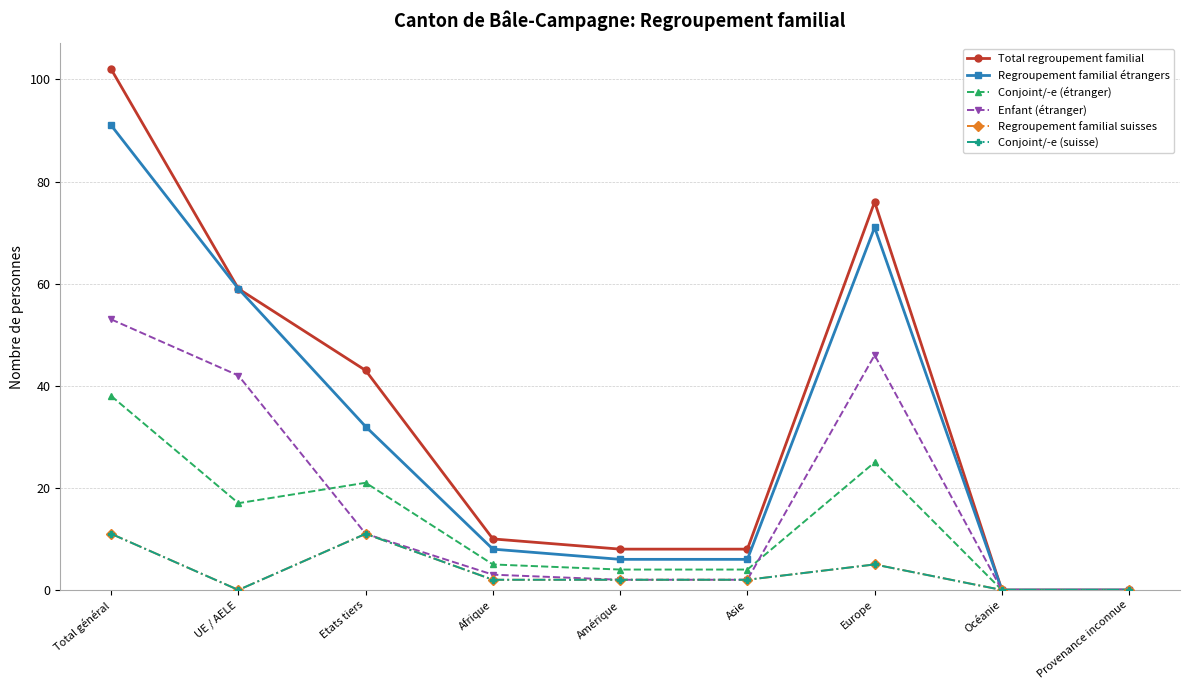

Between UE / AELE and Etats tiers, which is larger?

UE / AELE